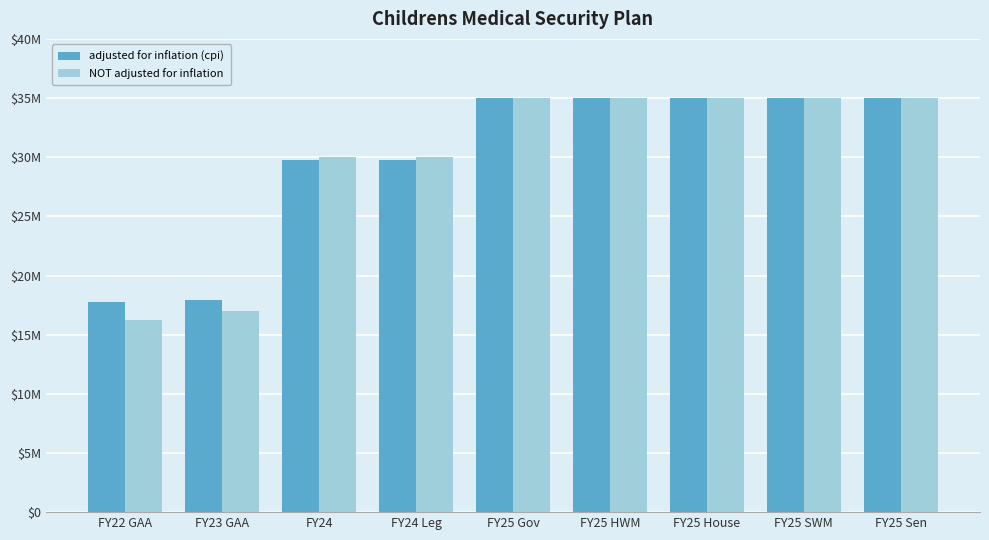

True or false: NOT adjusted for inflation has a value of 16206750 at FY22 GAA.

True